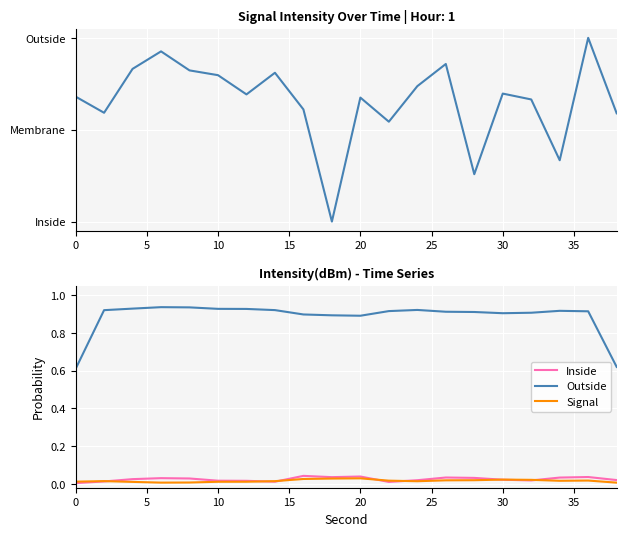

True or false: Outside and Signal cross at least once.

False